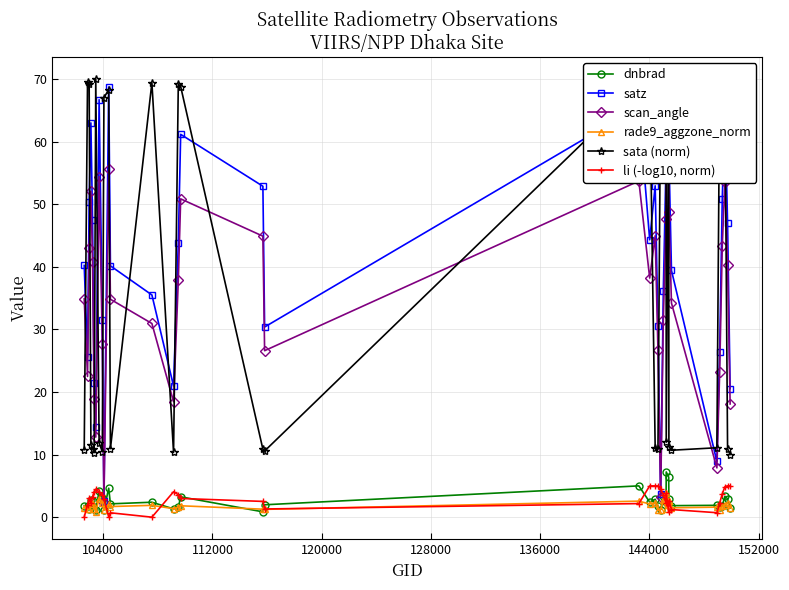

What is the value of the rade9_aggzone_norm point at the 25th from the left?

1.4